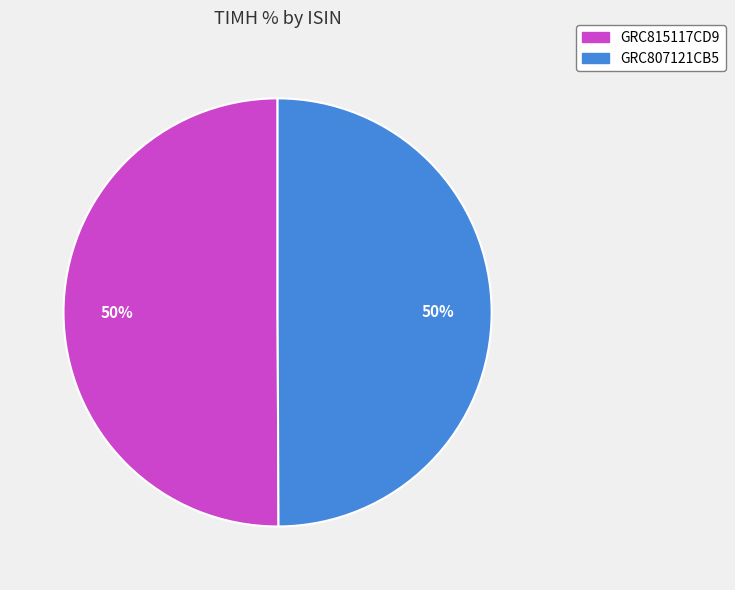

How many slices are in this pie chart?

2